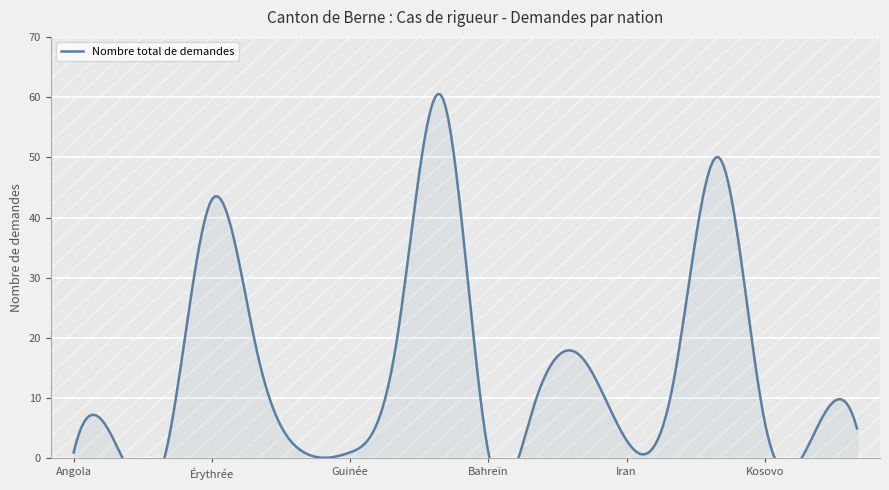

What is the label of the 12th point from the left?

Irak